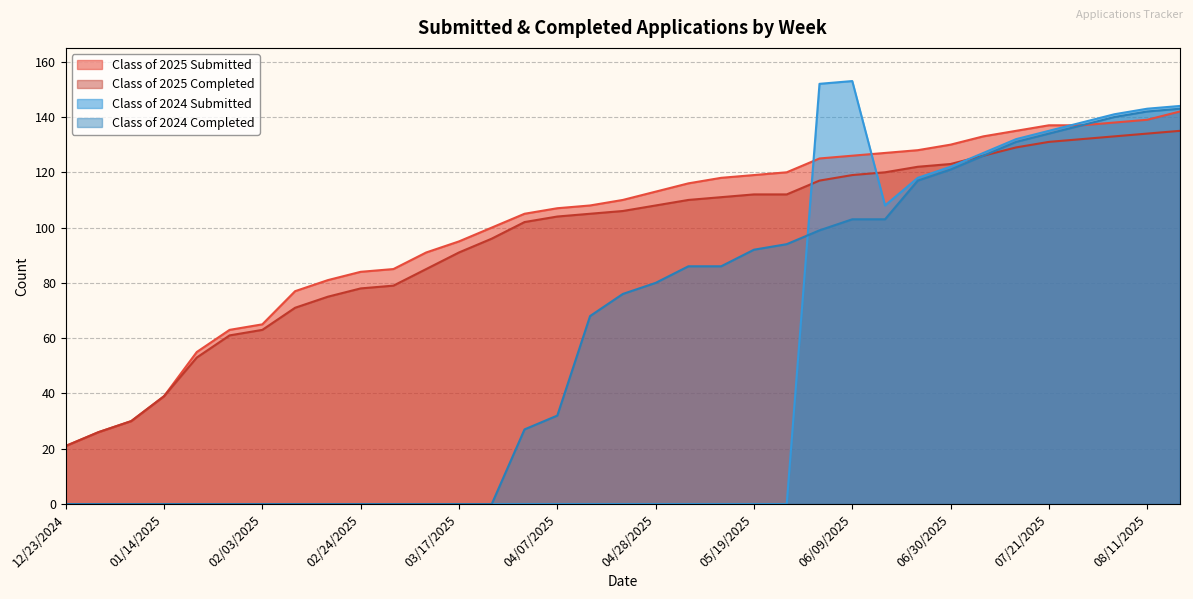

At how many categories does at least one series exceed 61?

30